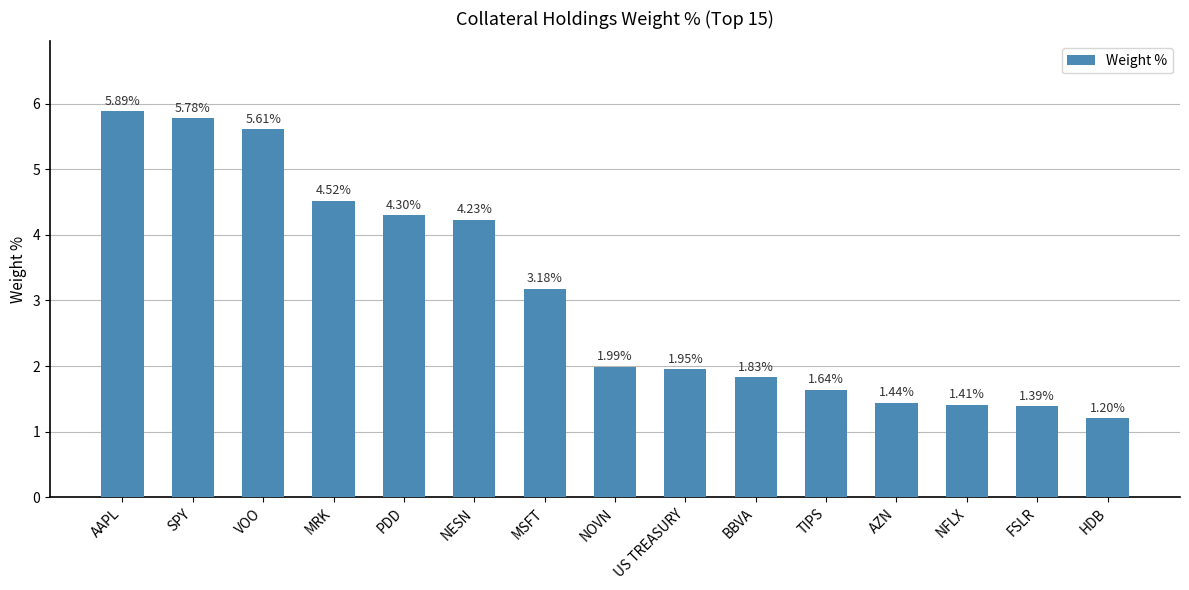

Which category has the highest value across all series?

AAPL